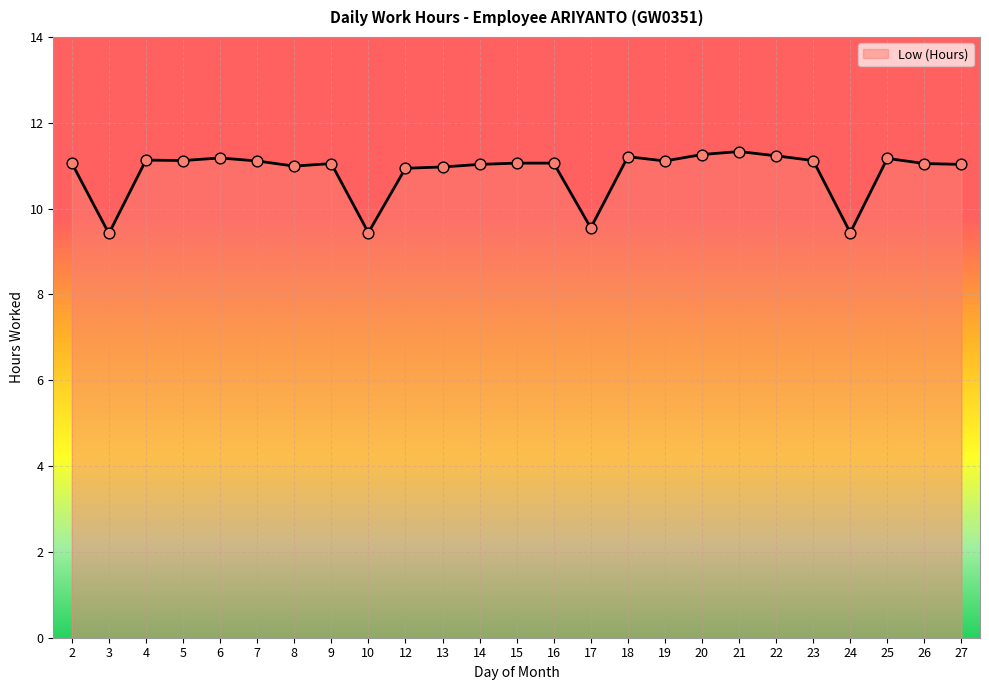

Approximately how many times larger is the value at 16 compared to 24?

1.2